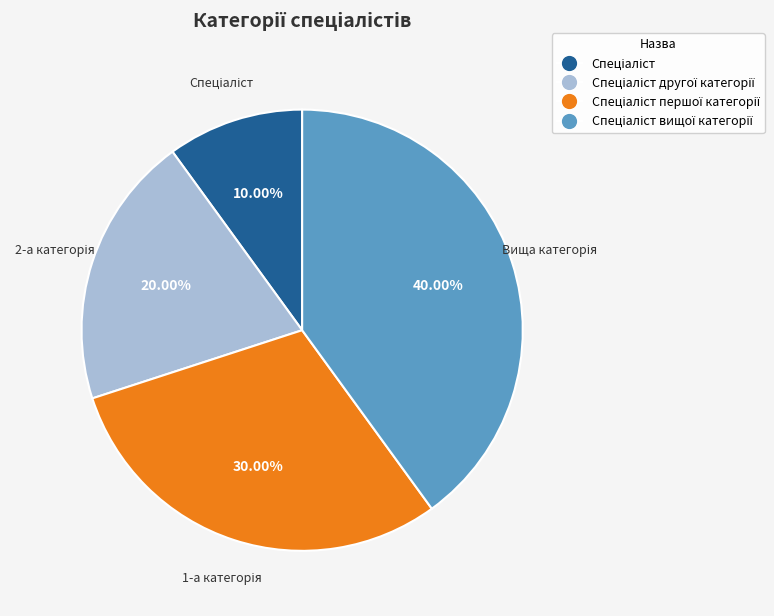

How many slices are in this pie chart?

4